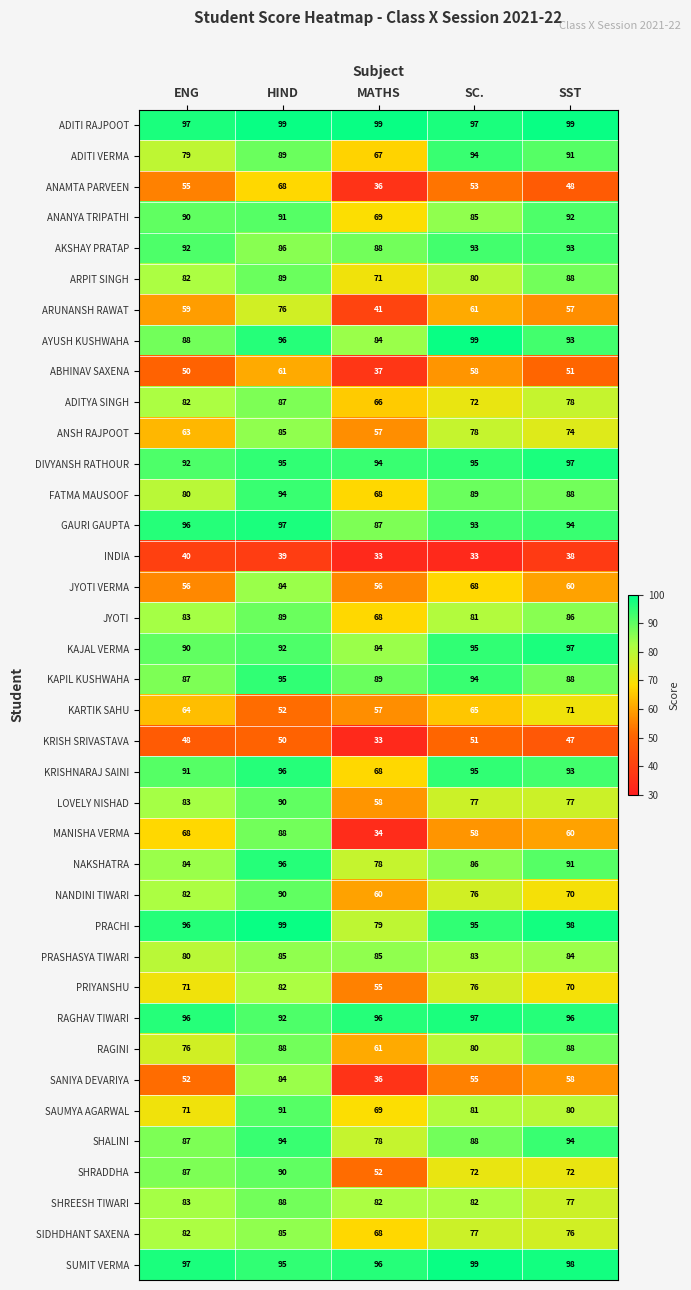

Which series has the widest spread of values?

MANISHA VERMA